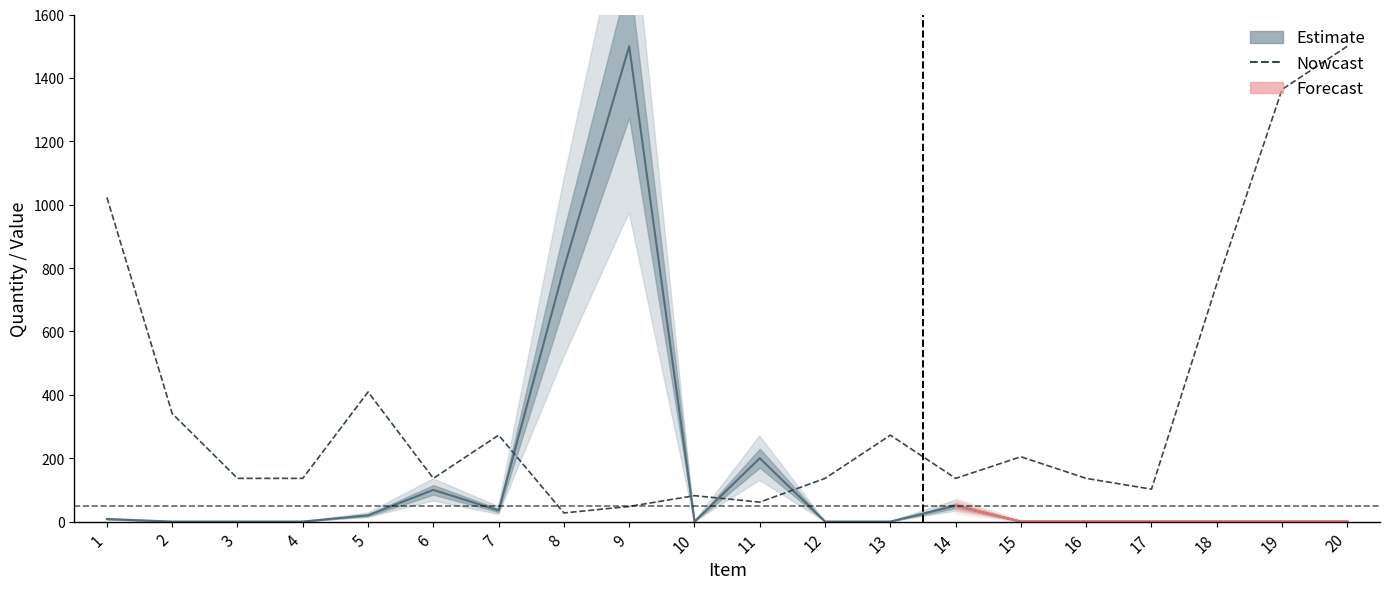

Which has a higher value, 7 or 5?

7